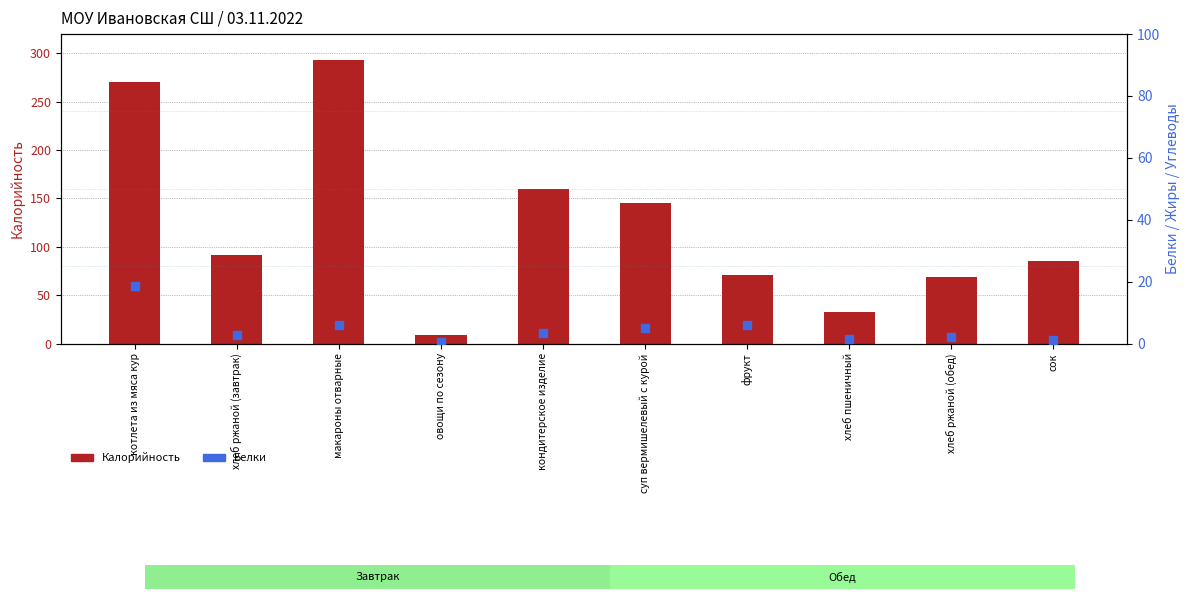

At how many categories does at least one series exceed 190?

2